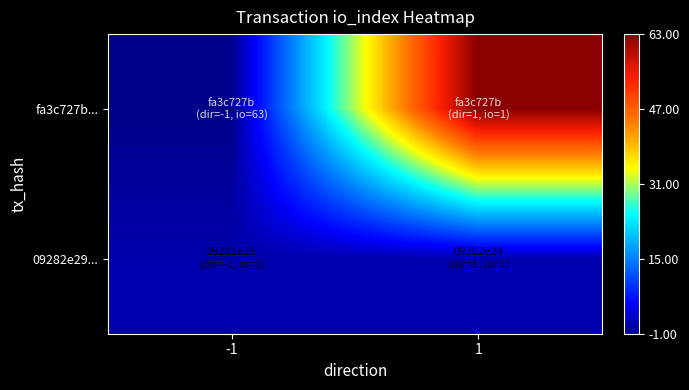

Count the number of data series in this chart.

2